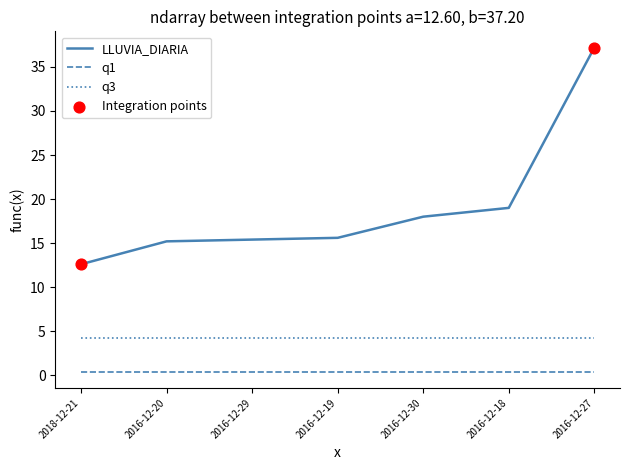

What is the total value across all series at 2016-12-18?

23.6